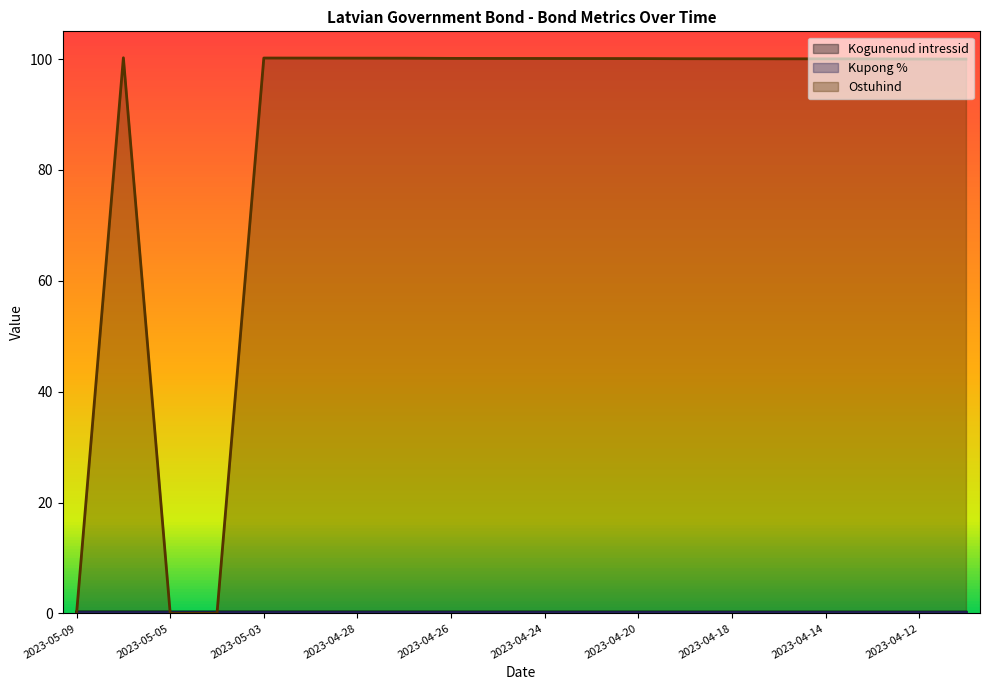

Between 2023-04-19 and 2023-04-14, which series saw the biggest shift?

Ostuhind